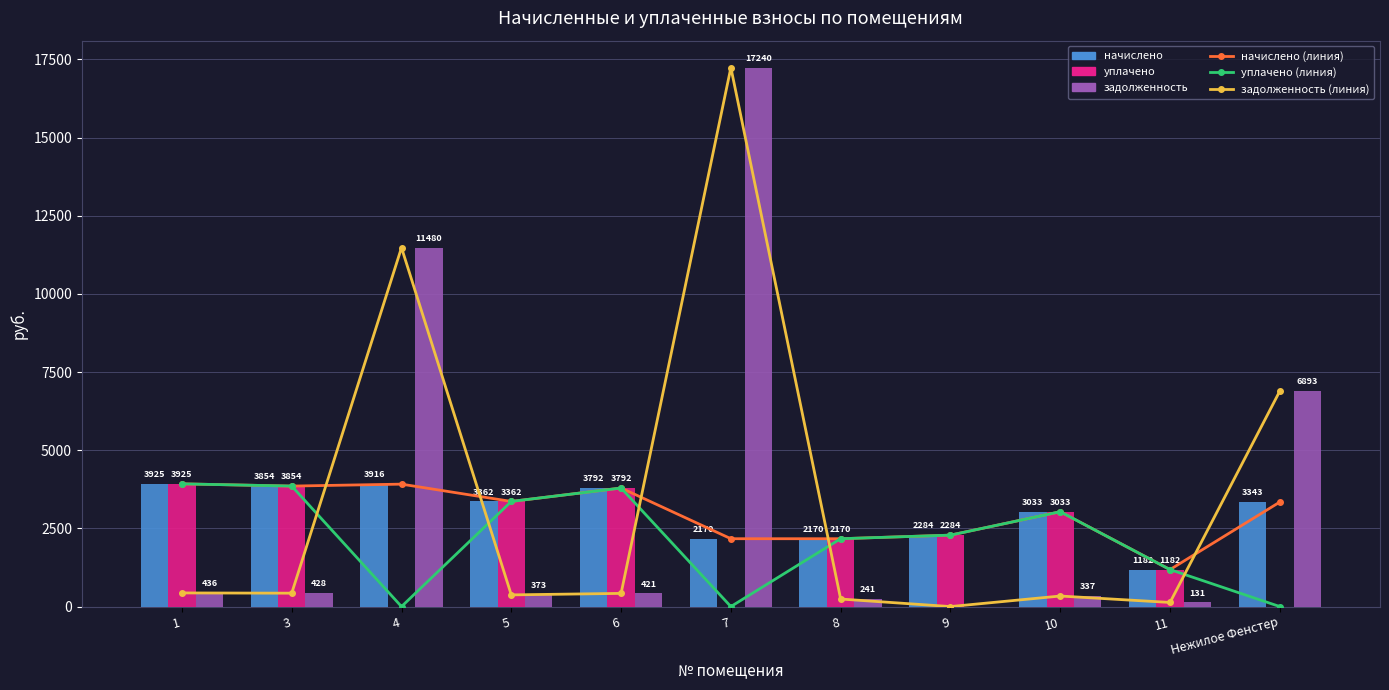

Which series has the largest total across all categories?

задолженность